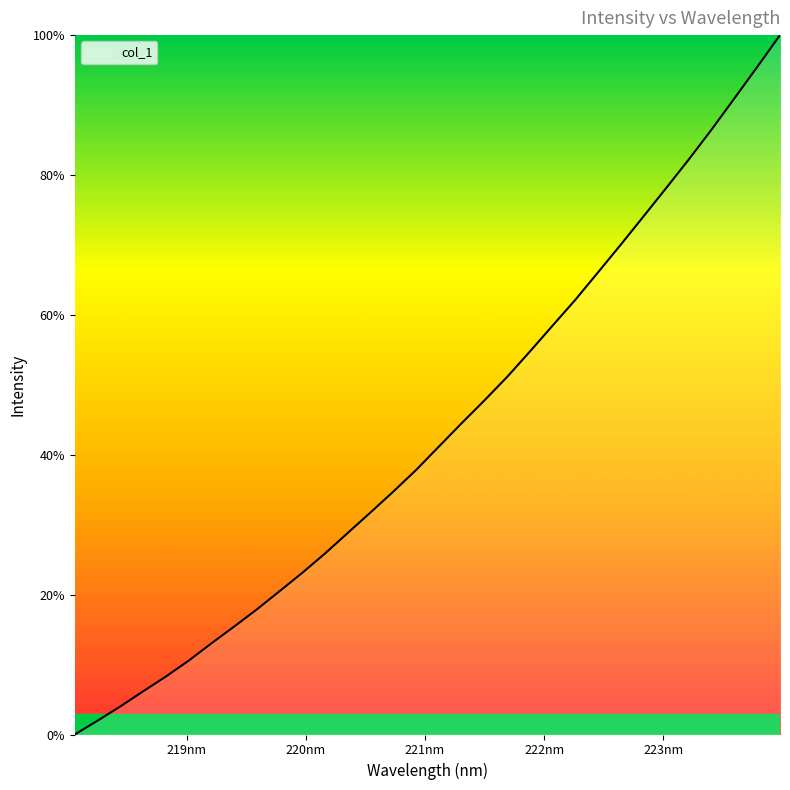

Does the chart display data point markers on the line(s)?

No